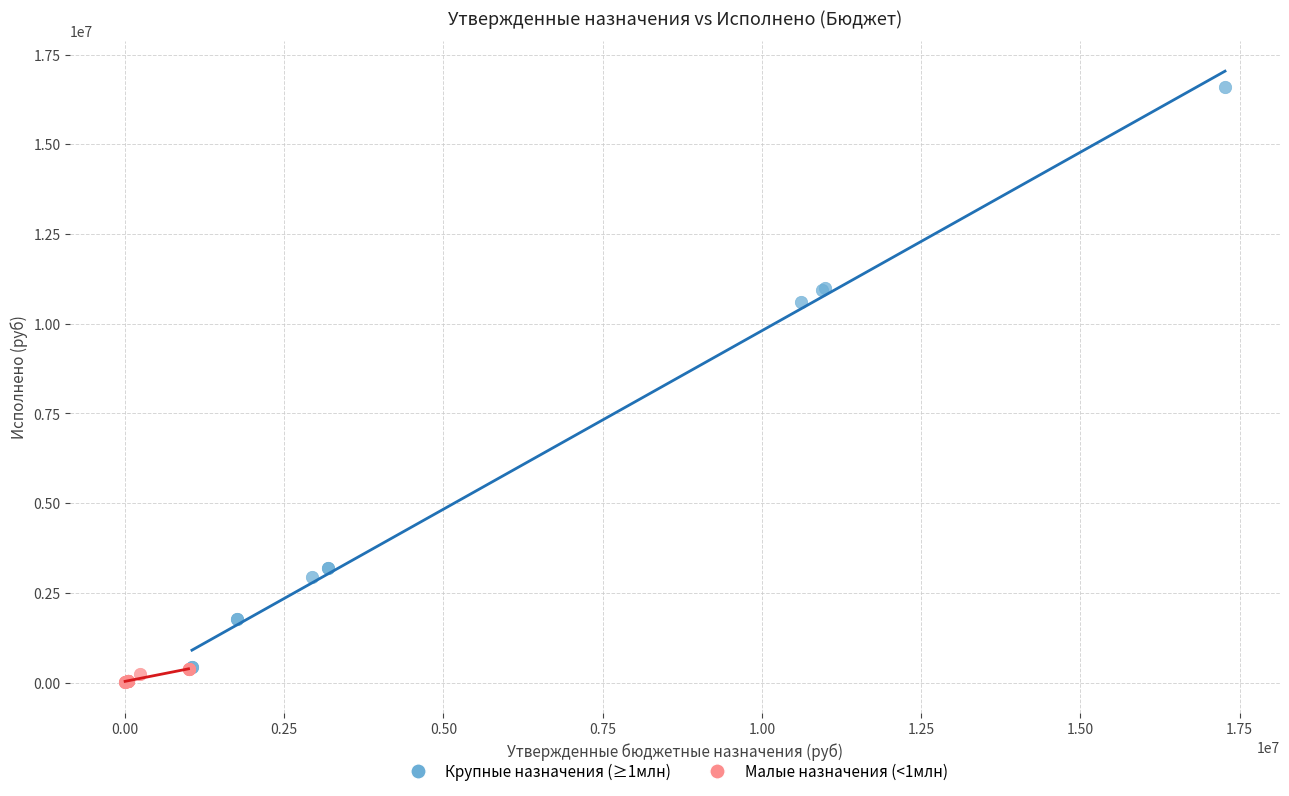

Which series has the widest spread of Y values?

Крупные назначения (≥1млн)